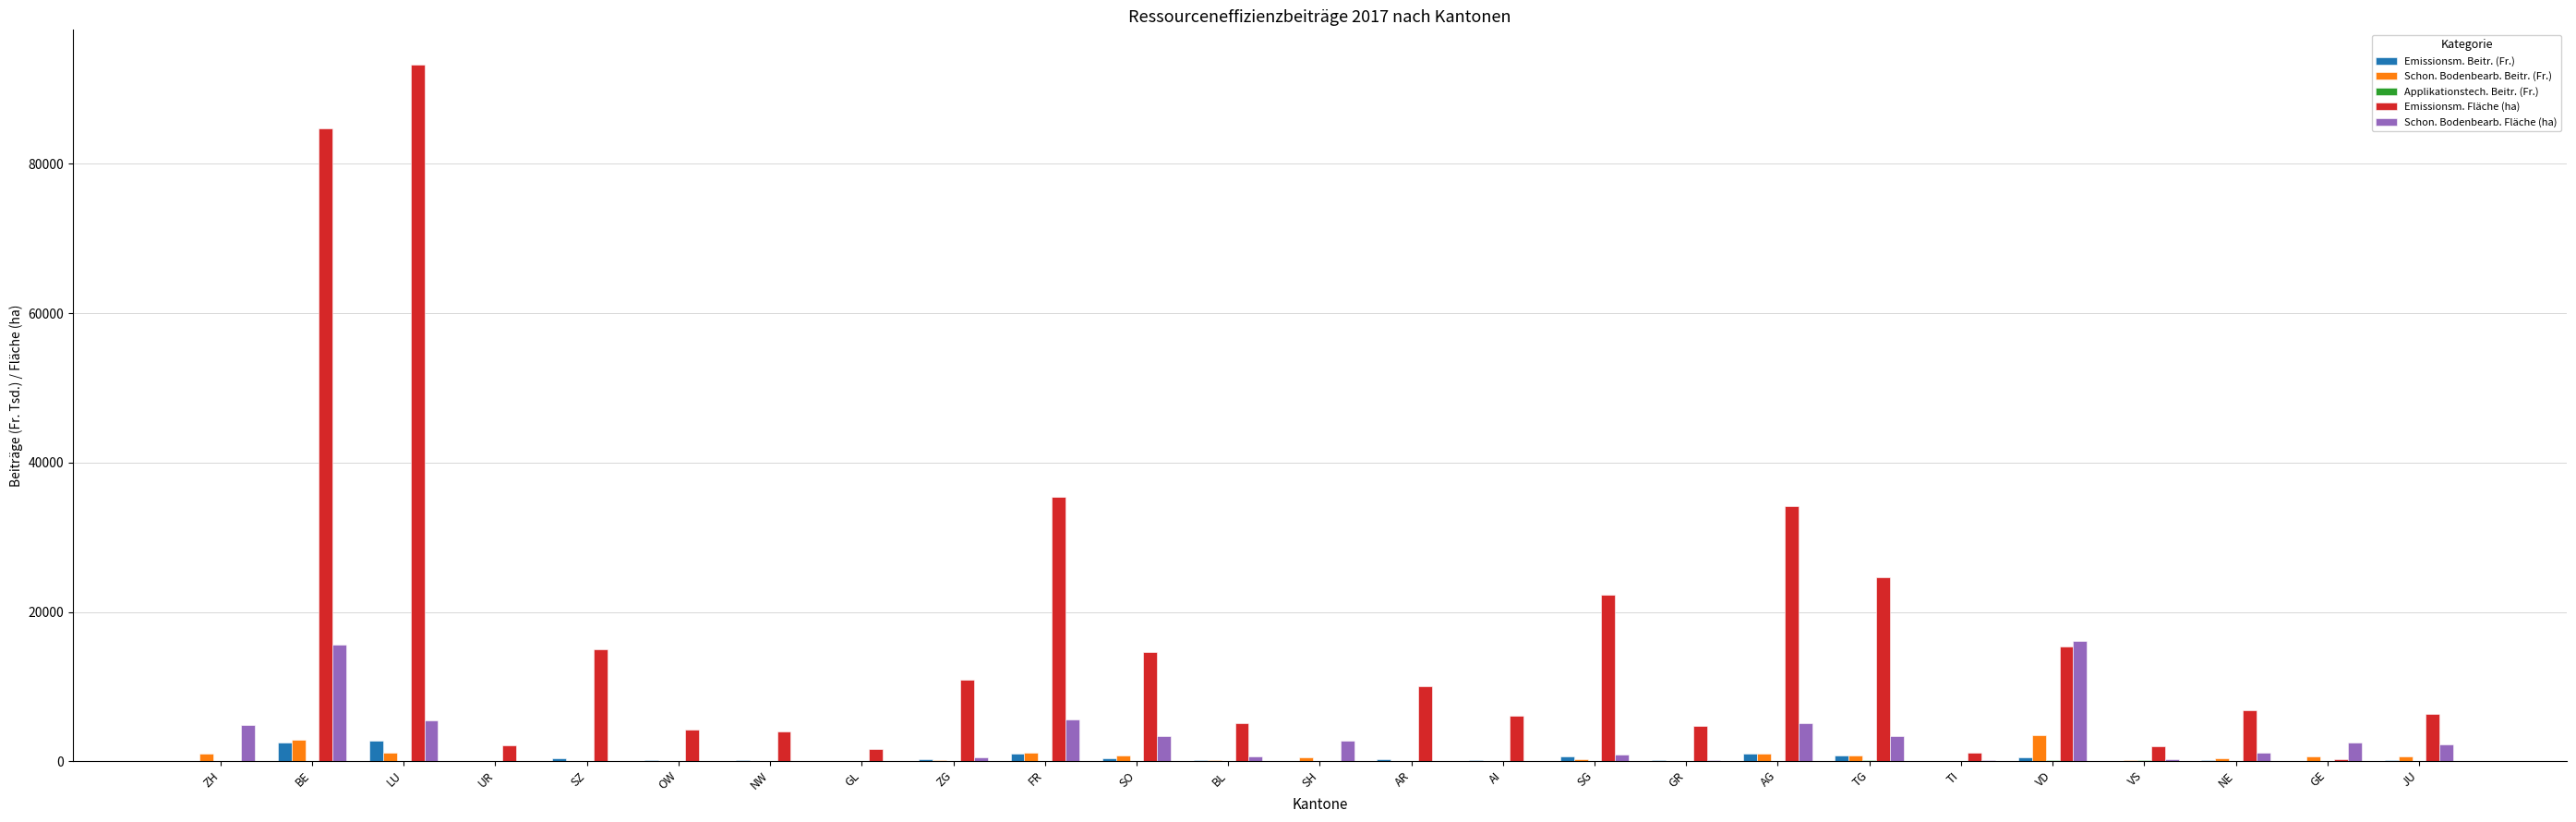

Which series has the largest total across all categories?

Emissionsm. Fläche (ha)